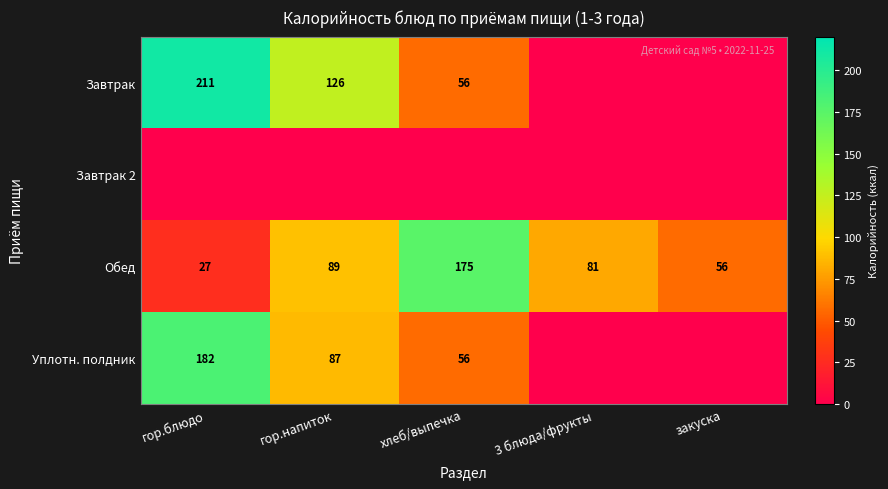

True or false: Завтрак has a value of 55 at гор.напиток.

False